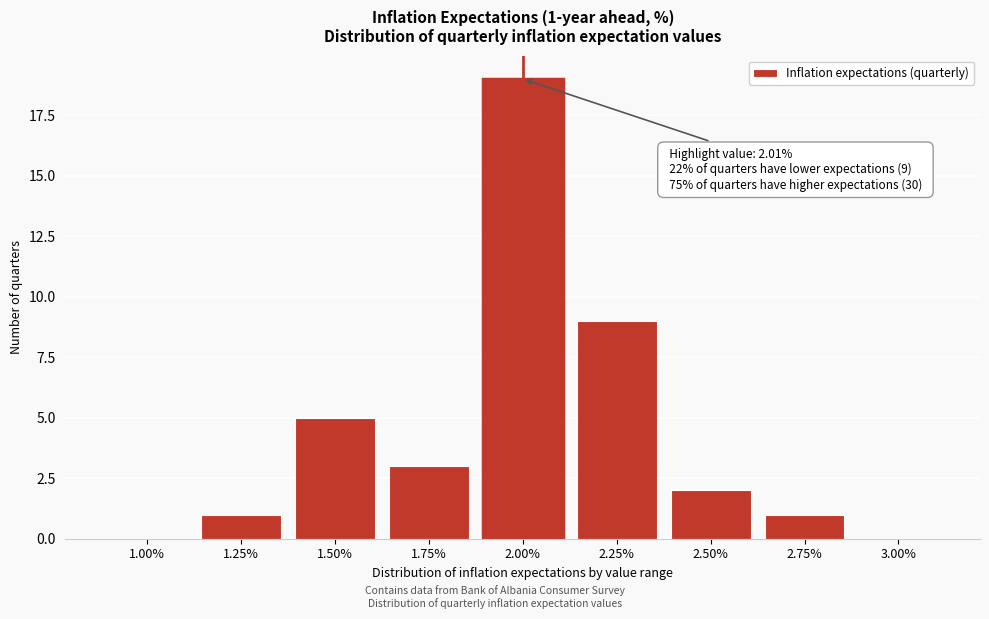

Reading left to right, transcribe all the data shown in this chart.

1.00%=0	1.25%=1	1.50%=5	1.75%=3	2.00%=19	2.25%=9	2.50%=2	2.75%=1	3.00%=0